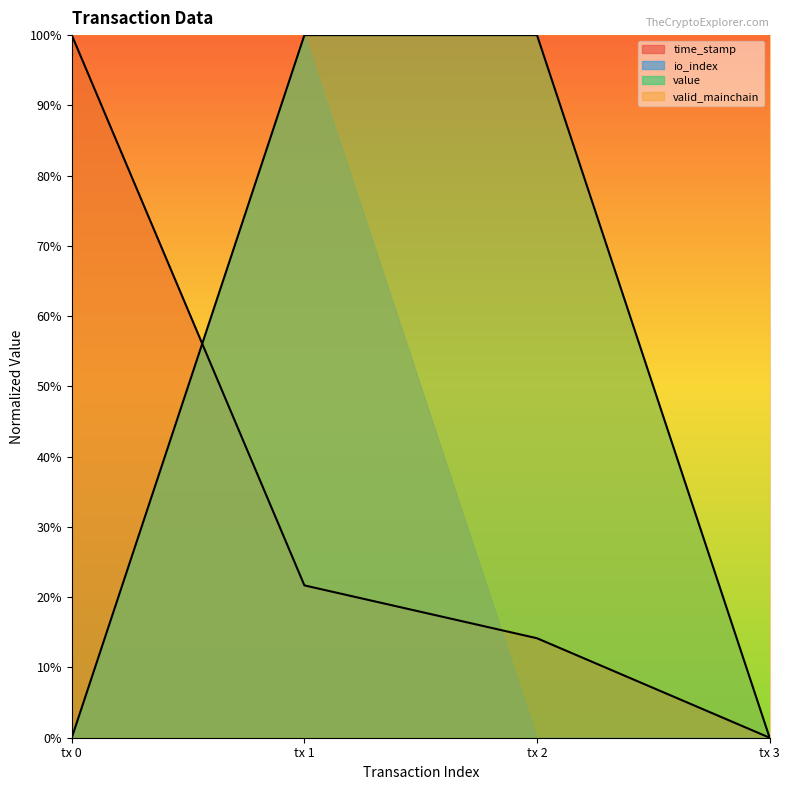

Does the chart display data point markers on the line(s)?

No